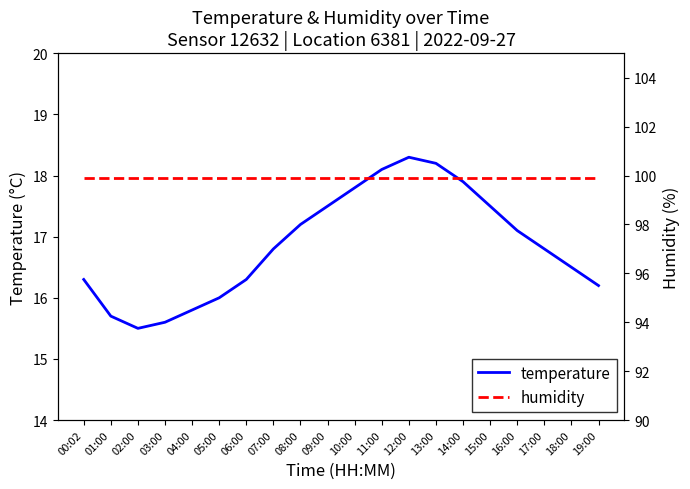

Reading left to right, list all the values displayed in this chart.

temperature: 16.3	15.7	15.5	15.6	15.8	16.0	16.3	16.8	17.2	17.5	17.8	18.1	18.3	18.2	17.9	17.5	17.1	16.8	16.5	16.2
humidity: 99.9	99.9	99.9	99.9	99.9	99.9	99.9	99.9	99.9	99.9	99.9	99.9	99.9	99.9	99.9	99.9	99.9	99.9	99.9	99.9